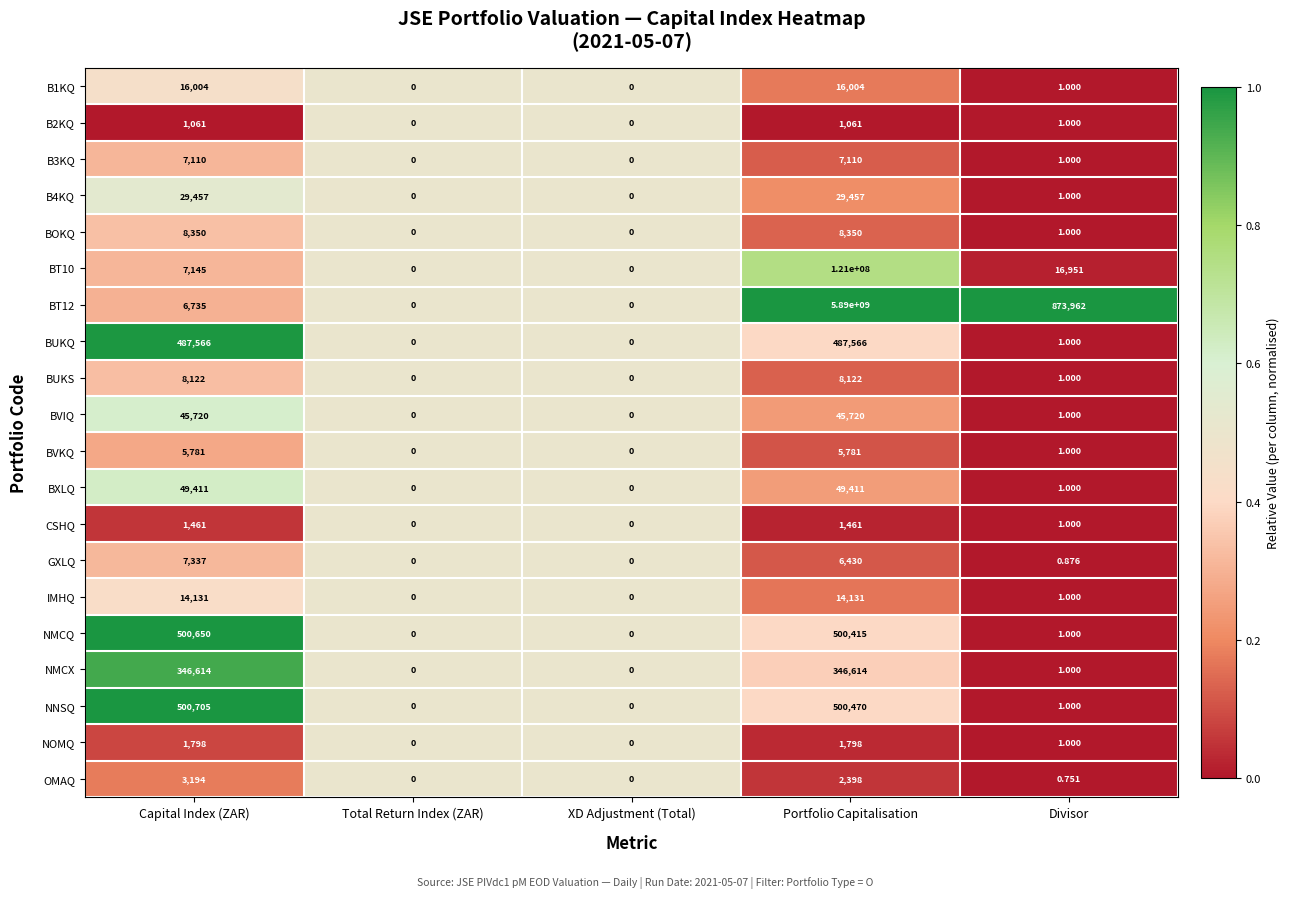

Is the value of BUKS at Divisor greater than the value of BVKQ at Capital Index (ZAR)?

No